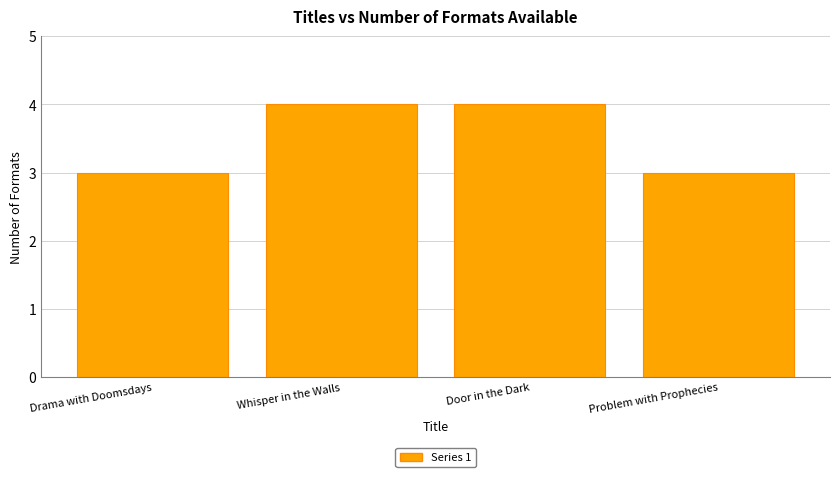

True or false: the data shows 1 at Drama with Doomsdays.

False